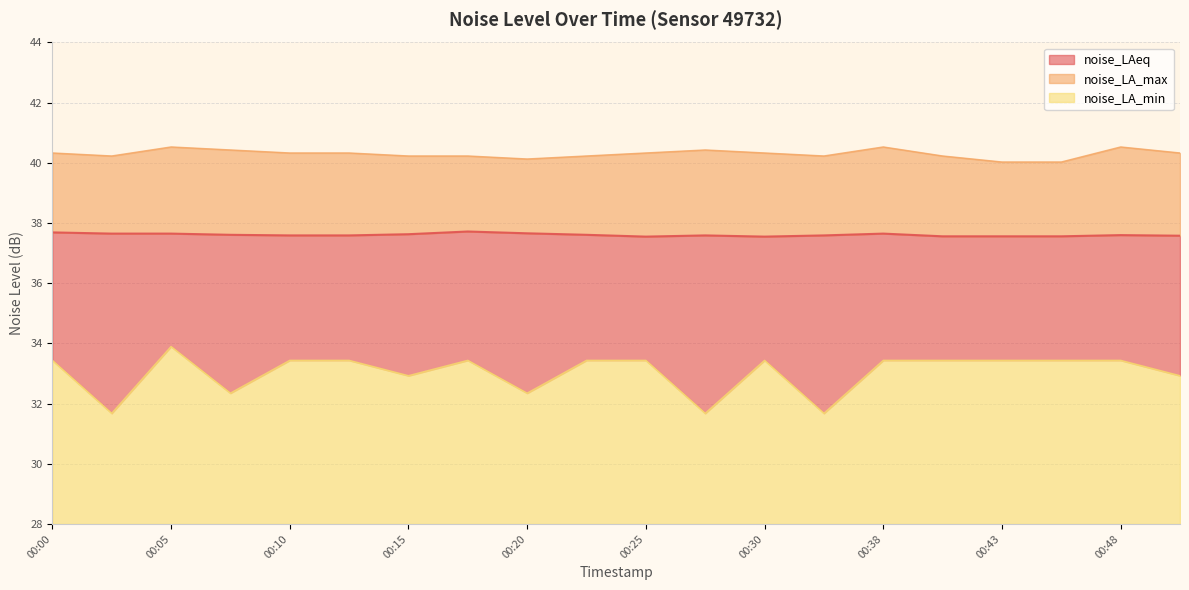

True or false: noise_LA_max has a value of 40.0 at 00:45.

True